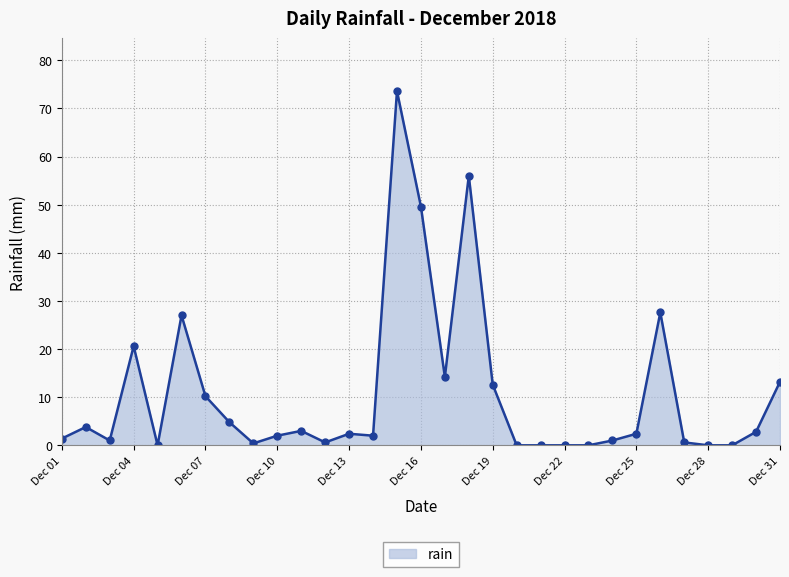

What is the maximum value shown in the chart?

73.6